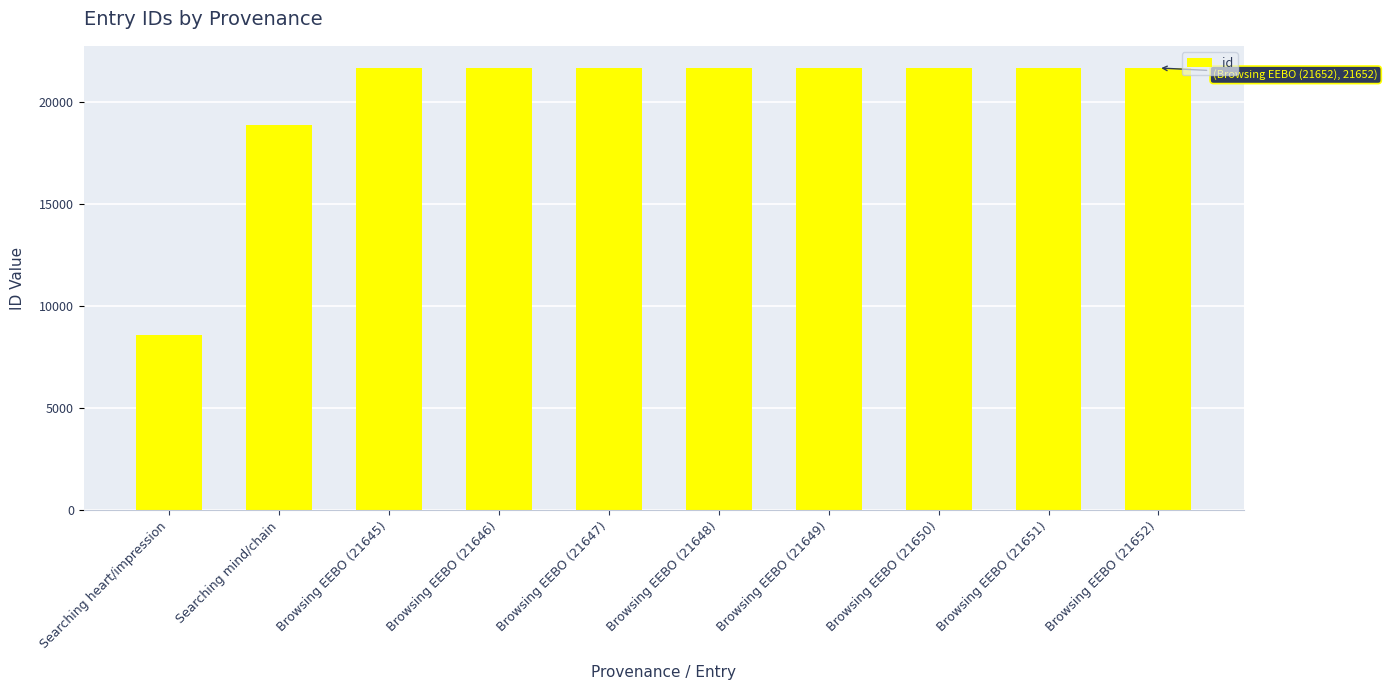

At which category does the chart reach its minimum across all series?

Searching heart/impression